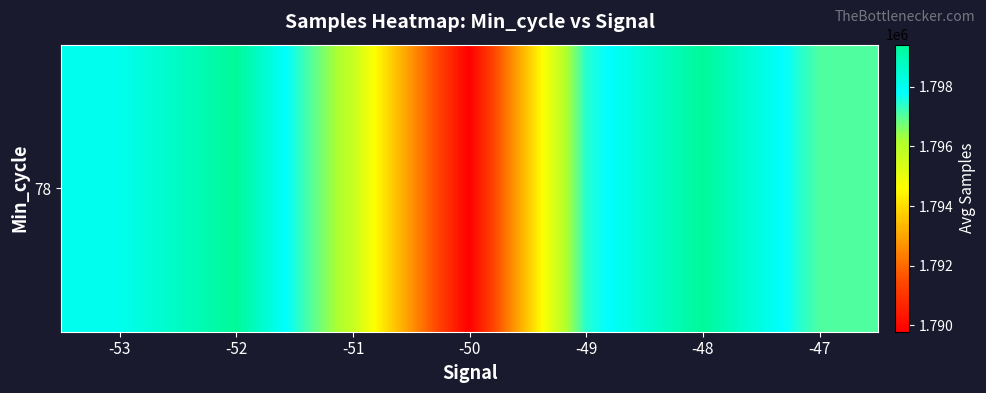

Which category has the highest value across all series?

-48